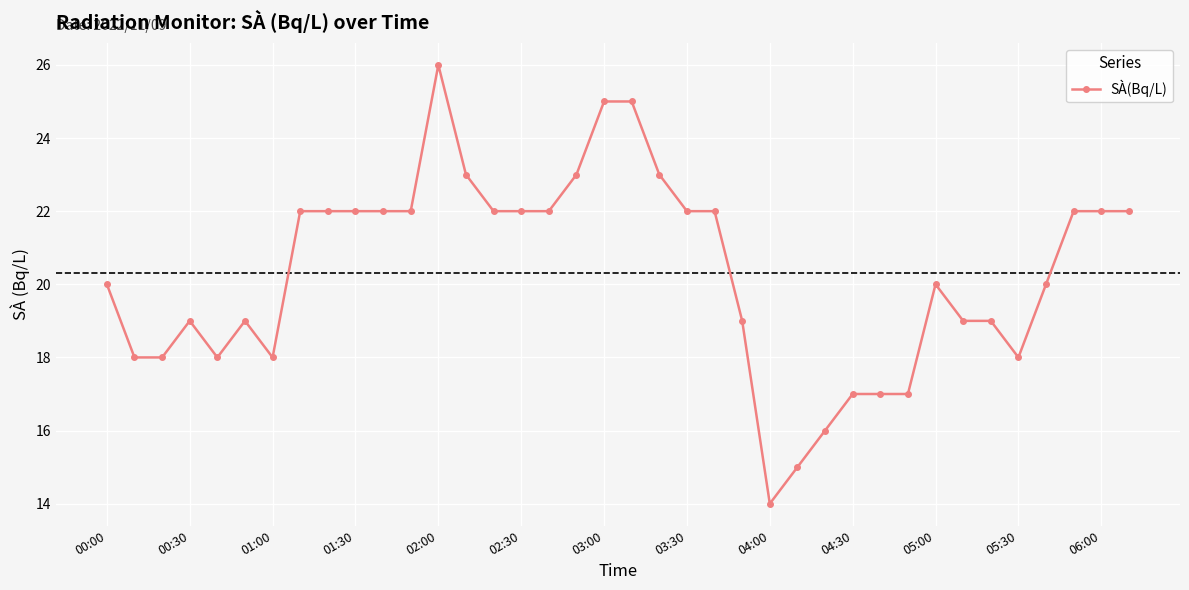

True or false: there are more than 0 points higher than both neighbors.

True